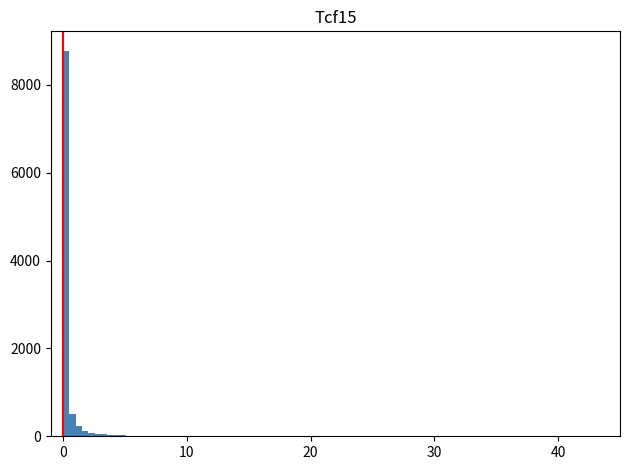

Read against the x-axis, roughly where is the centre of the tallest bar?

0